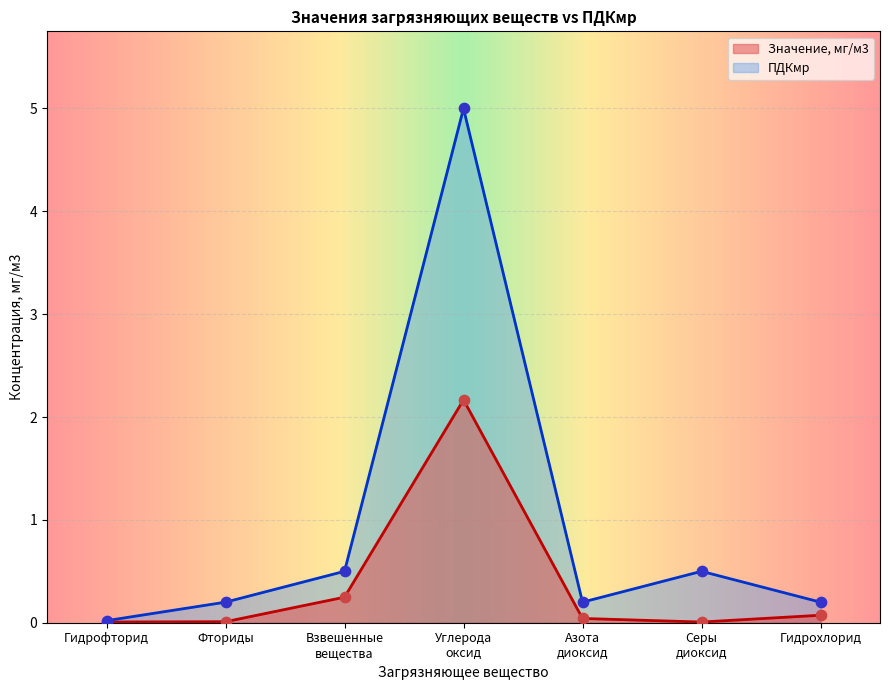

At how many categories does at least one series exceed 3?

1